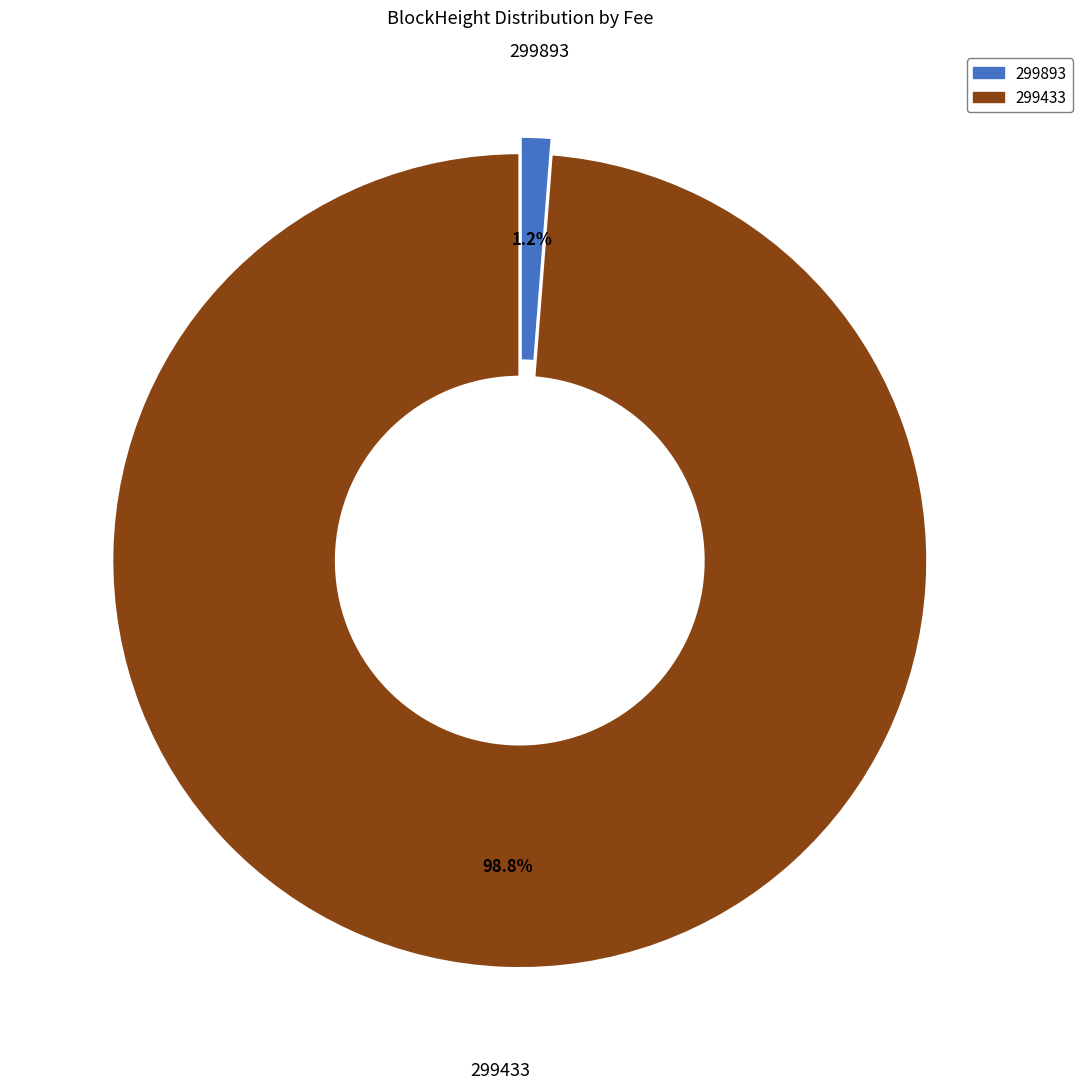

To the nearest percent, what is the difference between the 299433 and 299893 slice percentages?

98%